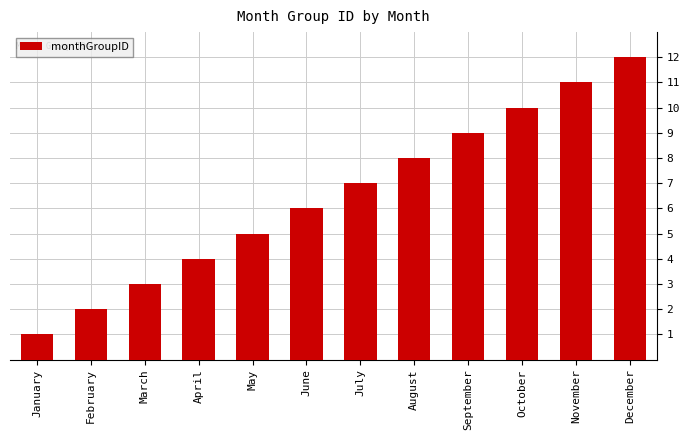

Reading right to left, transcribe all the data shown in this chart.

December=12	November=11	October=10	September=9	August=8	July=7	June=6	May=5	April=4	March=3	February=2	January=1